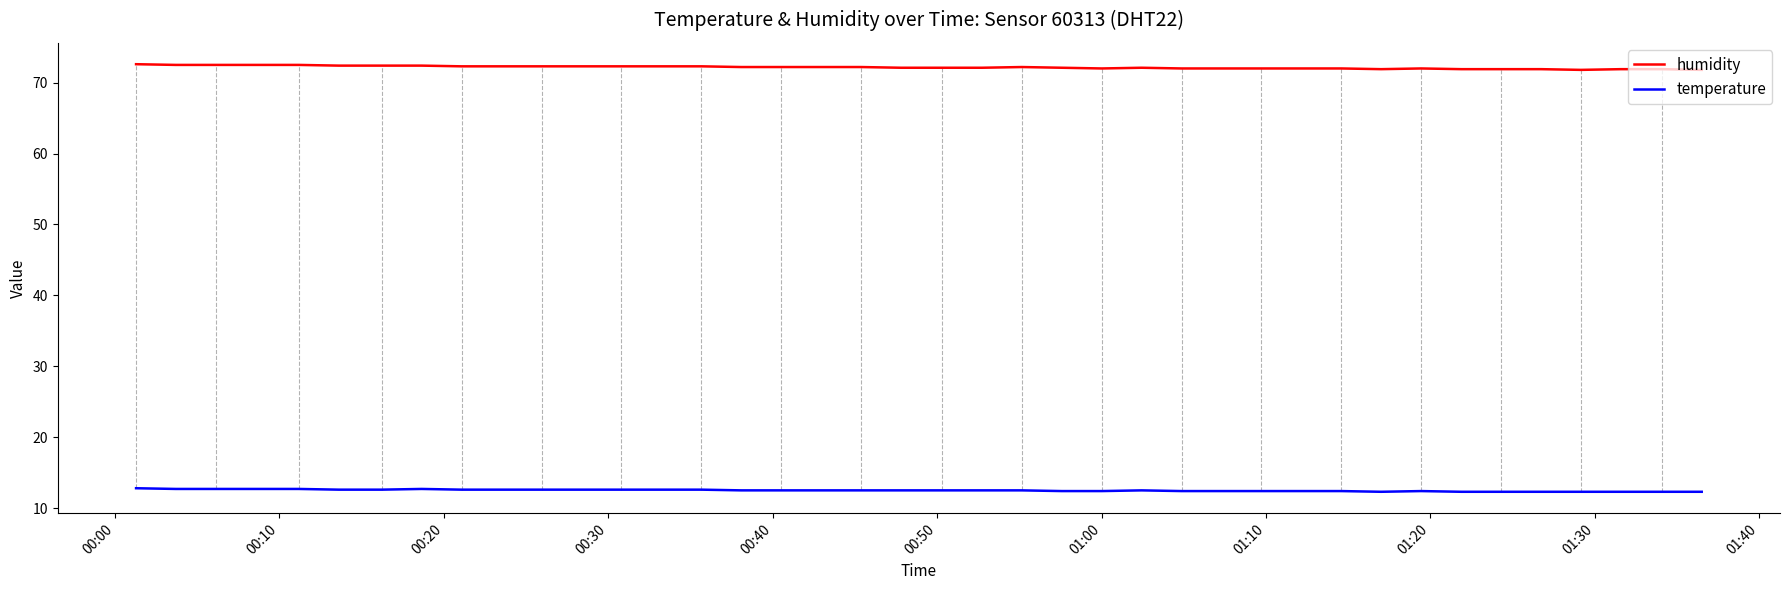

What is the smallest value displayed?

12.3